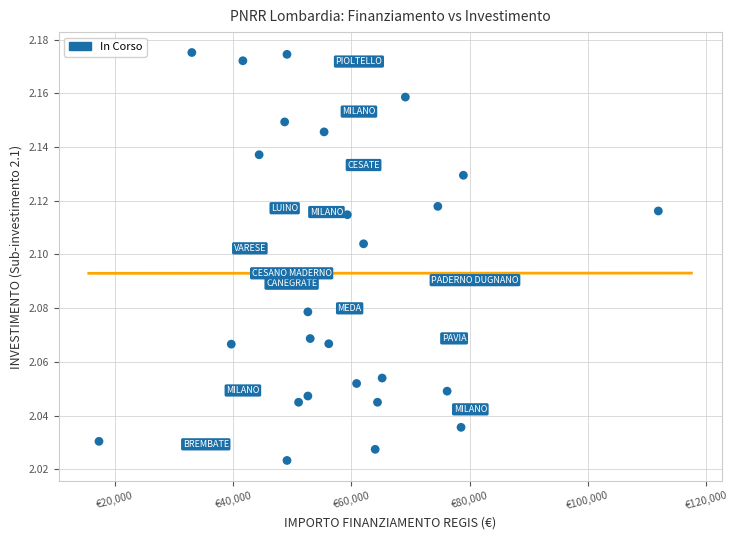

What is the range of X values (max minus min)?

94665.7